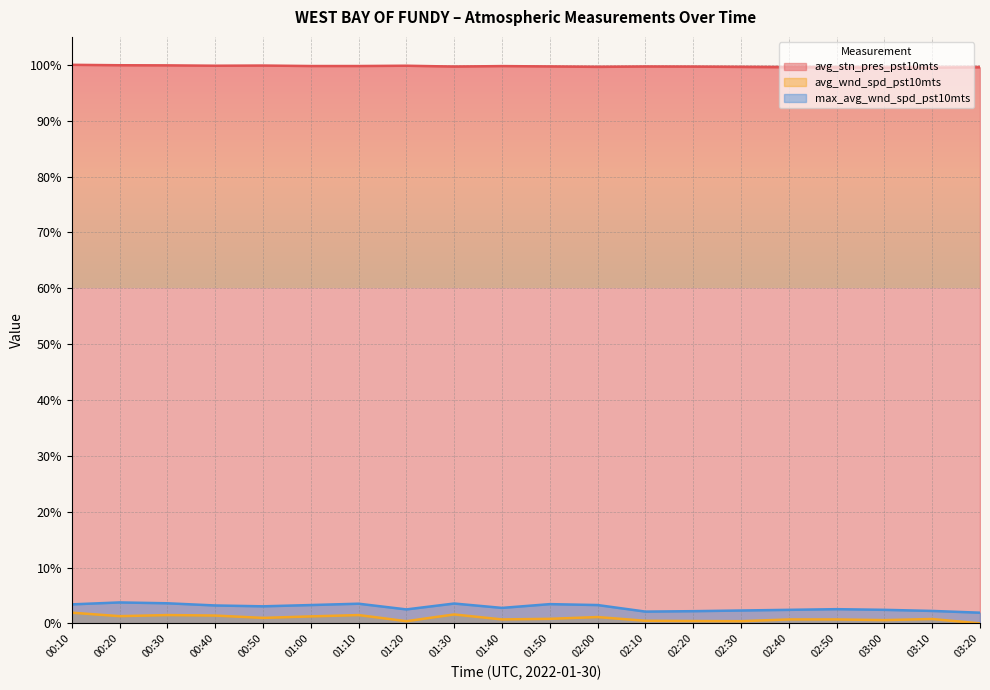

Reading right to left, extract all data points from this chart.

avg_stn_pres_pst10mts: 99.6	99.5	99.5	99.5	99.6	99.6	99.7	99.7	99.6	99.7	99.8	99.7	99.8	99.8	99.8	99.9	99.8	99.9	99.9	100.0
avg_wnd_spd_pst10mts: 0.0	0.8	0.6	0.7	0.7	0.4	0.4	0.5	1.1	0.8	0.7	1.6	0.4	1.5	1.2	1.0	1.4	1.5	1.3	1.9
max_avg_wnd_spd_pst10mts: 1.9	2.2	2.4	2.5	2.4	2.3	2.2	2.1	3.3	3.4	2.8	3.6	2.5	3.5	3.3	3.1	3.2	3.6	3.7	3.4